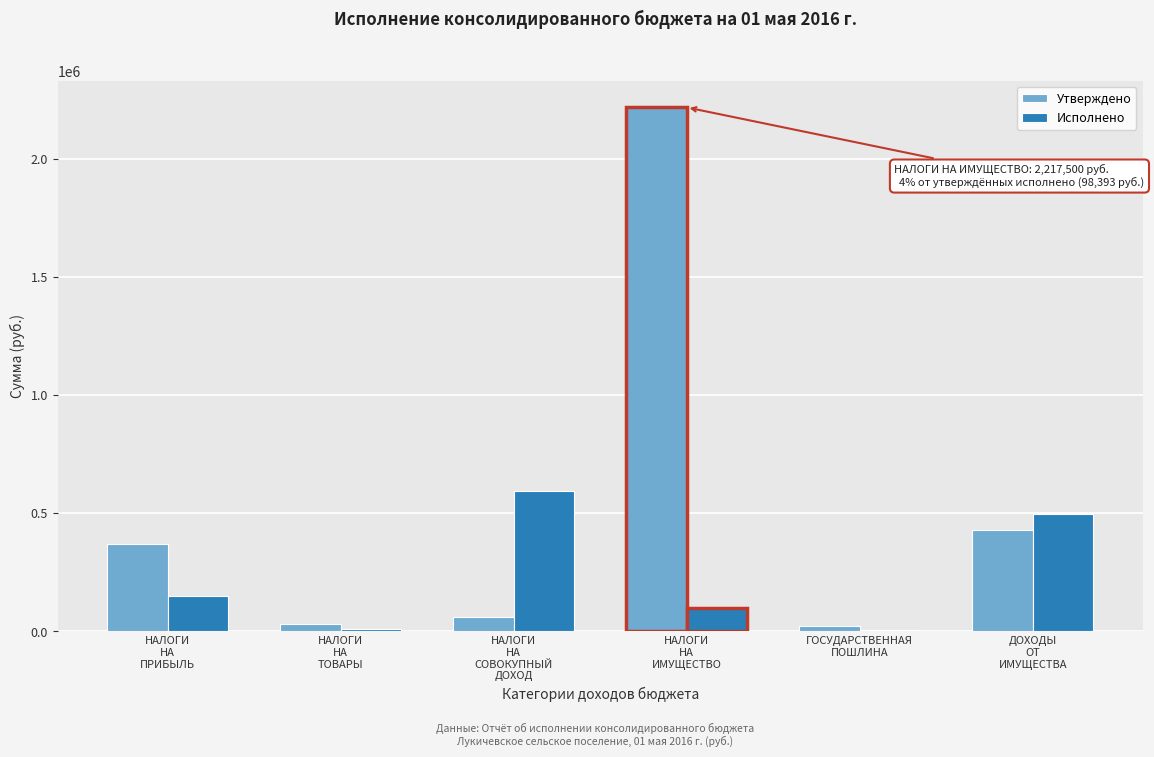

What is the maximum value shown in the chart?

2217500.0